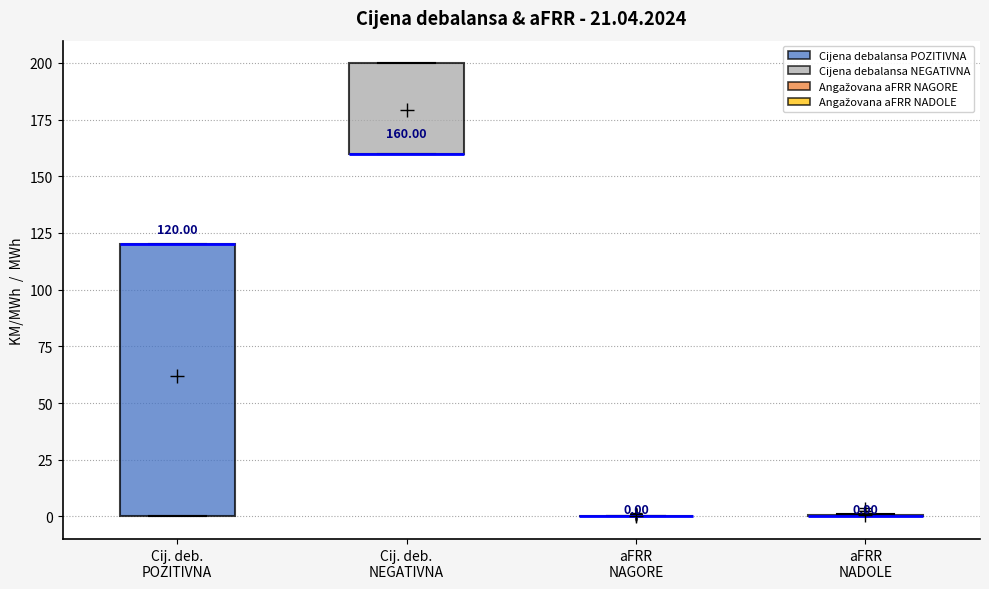

Which box is the tallest, from its lower edge to its upper edge?

Cij. deb. POZITIVNA